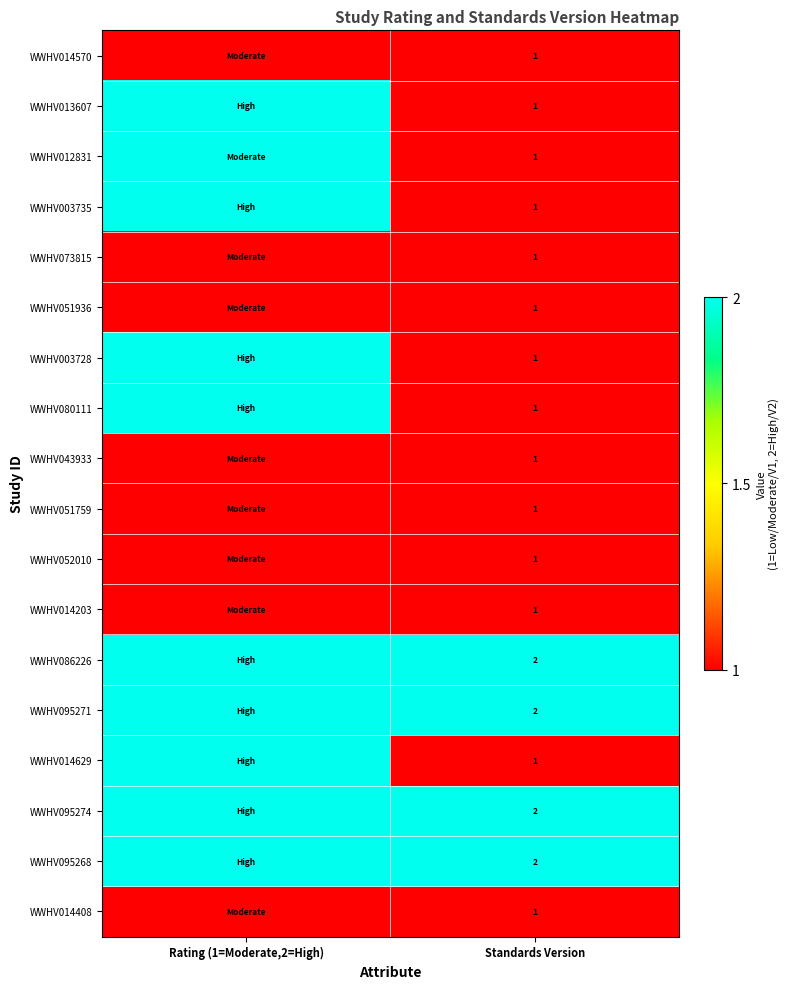

Is it true that WWHV086226 equals 2 at Standards Version?

True